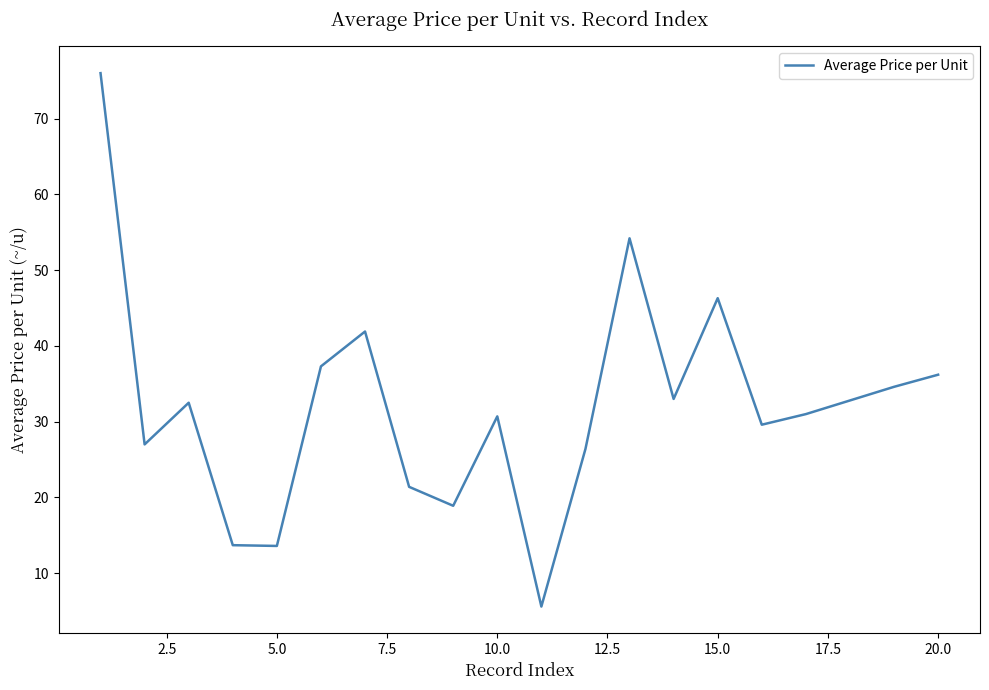

What is the greatest value displayed?

76.0